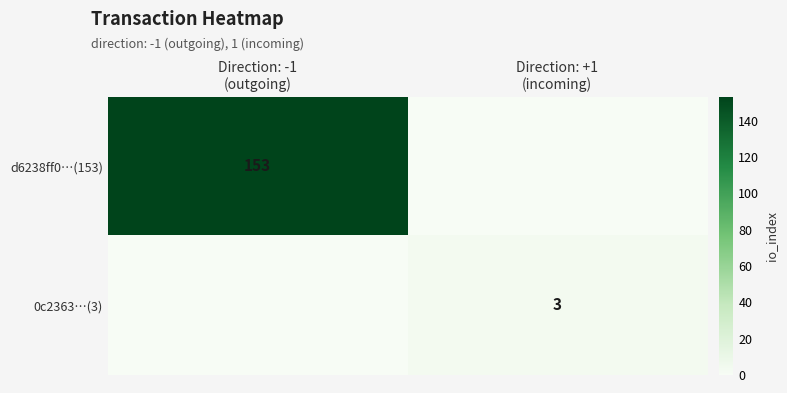

Which category has the lowest value in the d6238ff0…(153) series?

Direction: +1 (incoming)